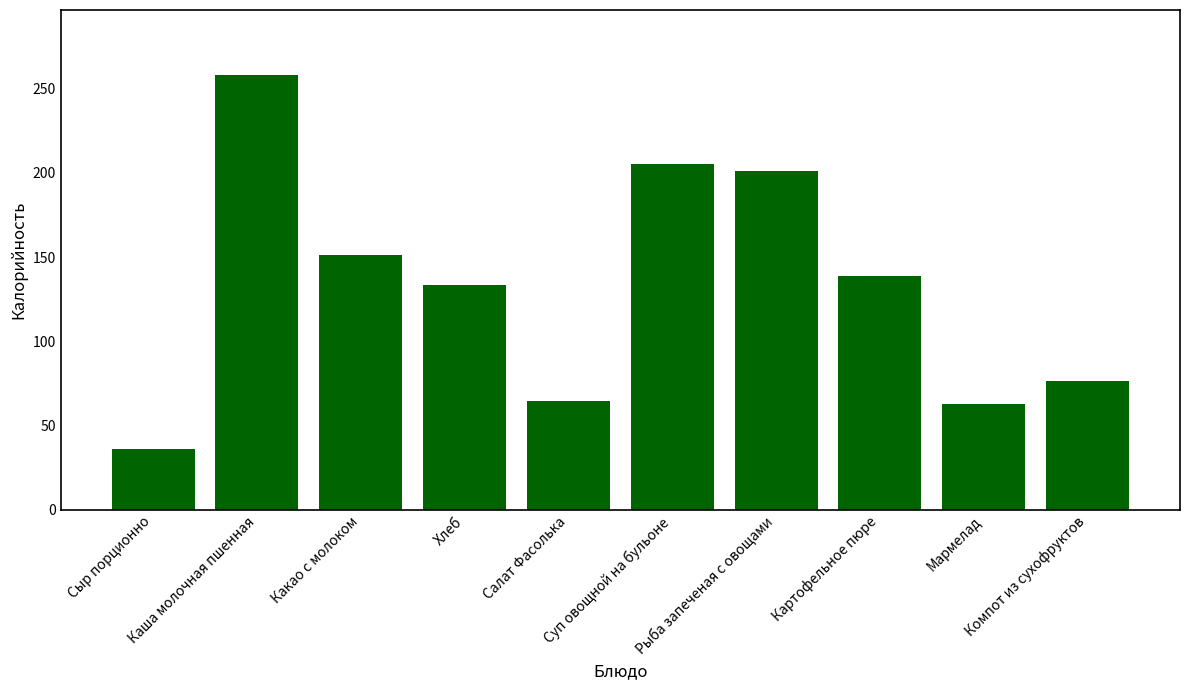

What position from the left is Картофельное пюре?

8